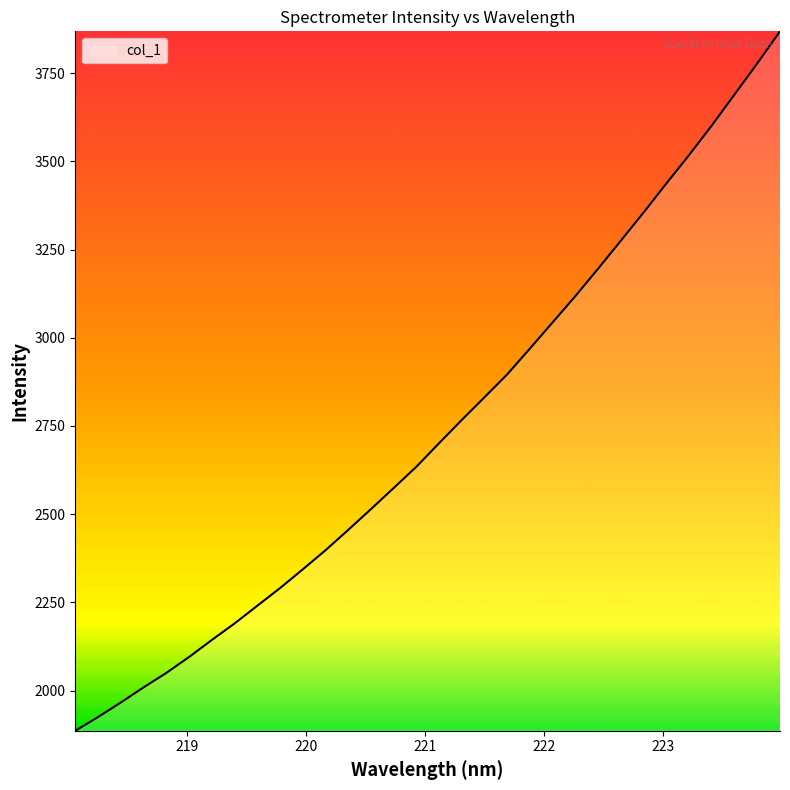

What is the average value?

2742.8